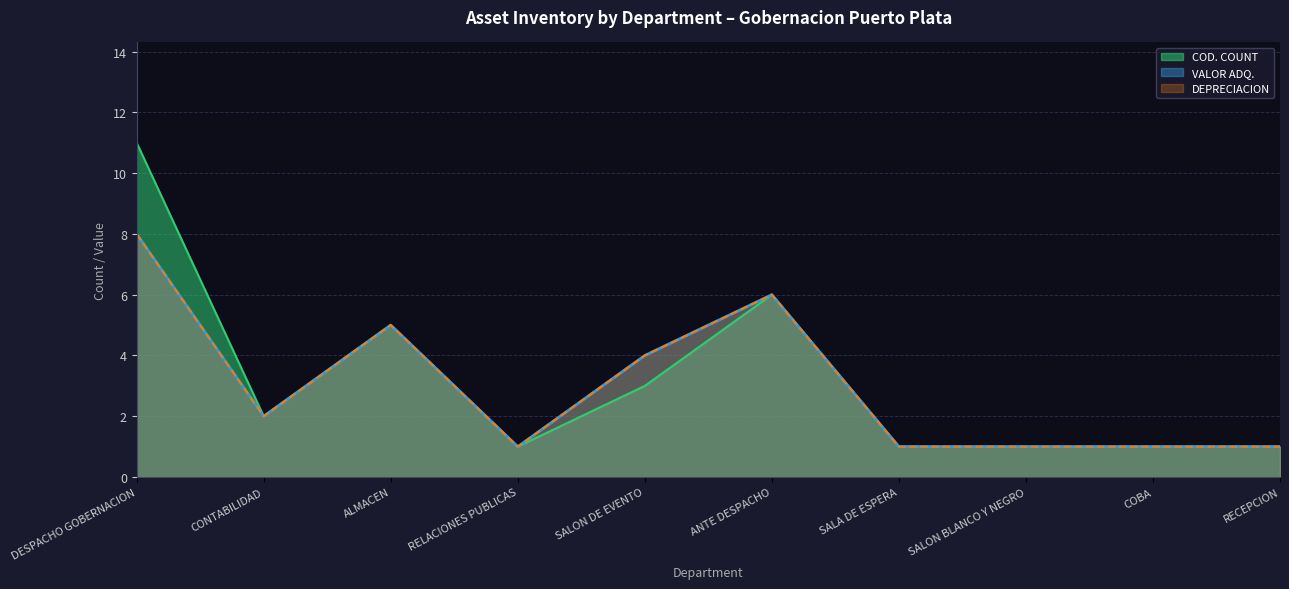

What position from the left is SALA DE ESPERA?

7